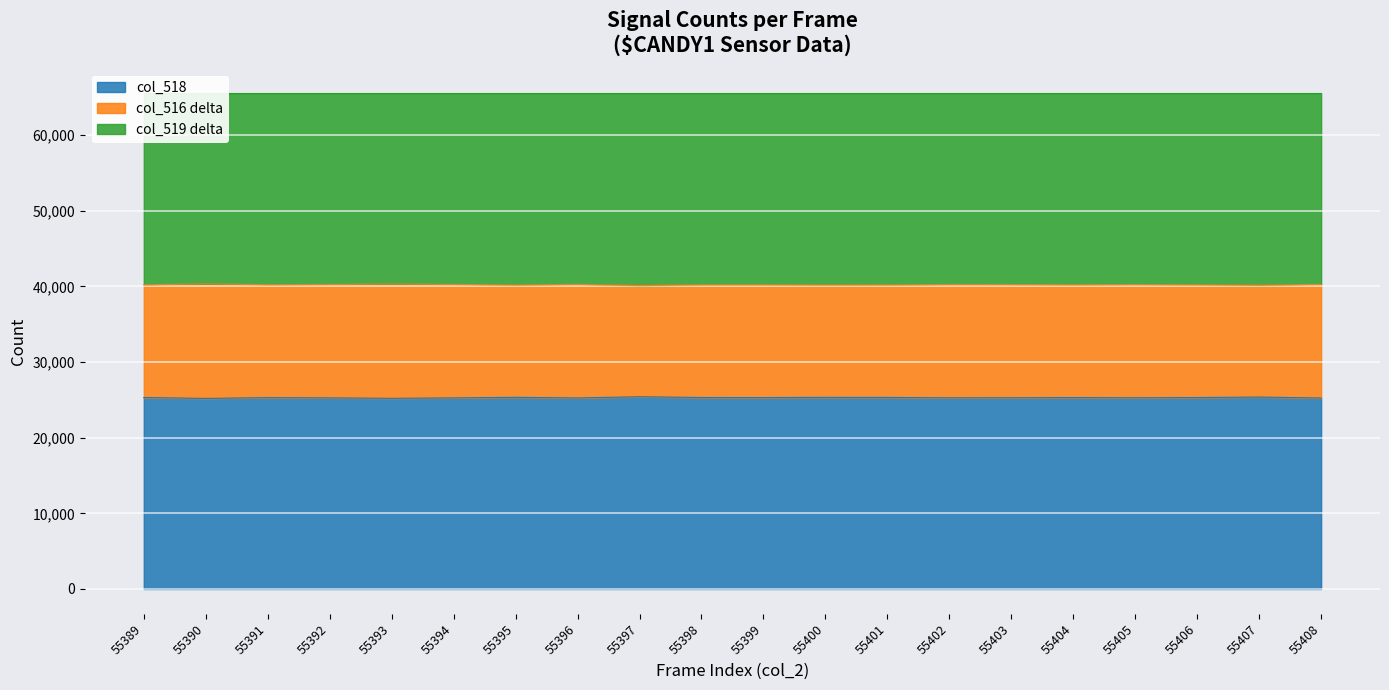

List the labels in order of col_516 value, largest first.

55390, 55393, 55408, 55396, 55394, 55392, 55402, 55405, 55403, 55391, 55404, 55399, 55406, 55398, 55389, 55401, 55400, 55395, 55407, 55397